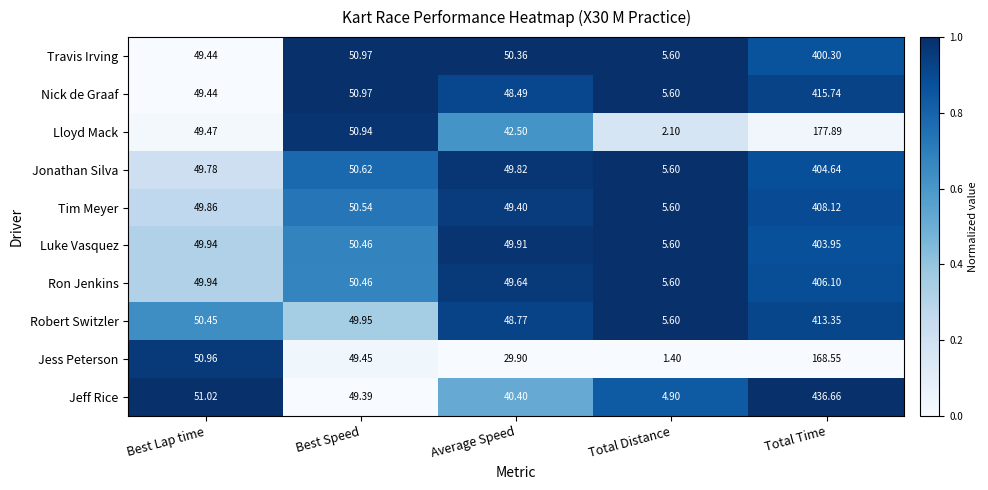

How many values in the Travis Irving series are below 50?

2